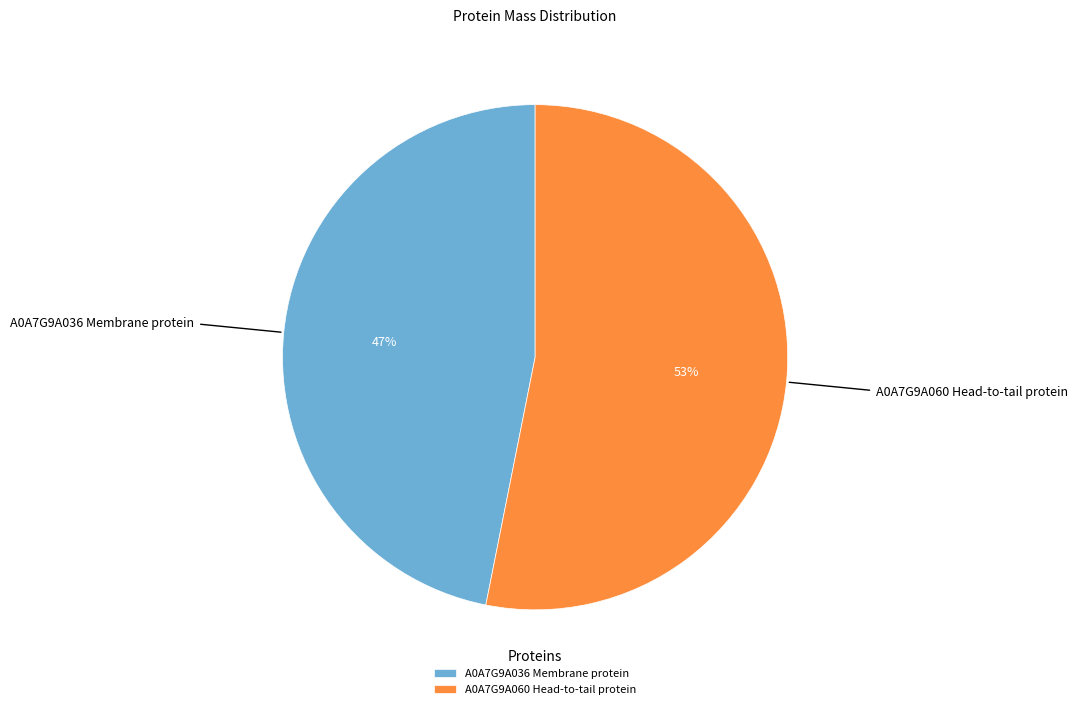

Is the sum of A0A7G9A060 Head-to-tail protein and A0A7G9A036 Membrane protein greater than half?

Yes